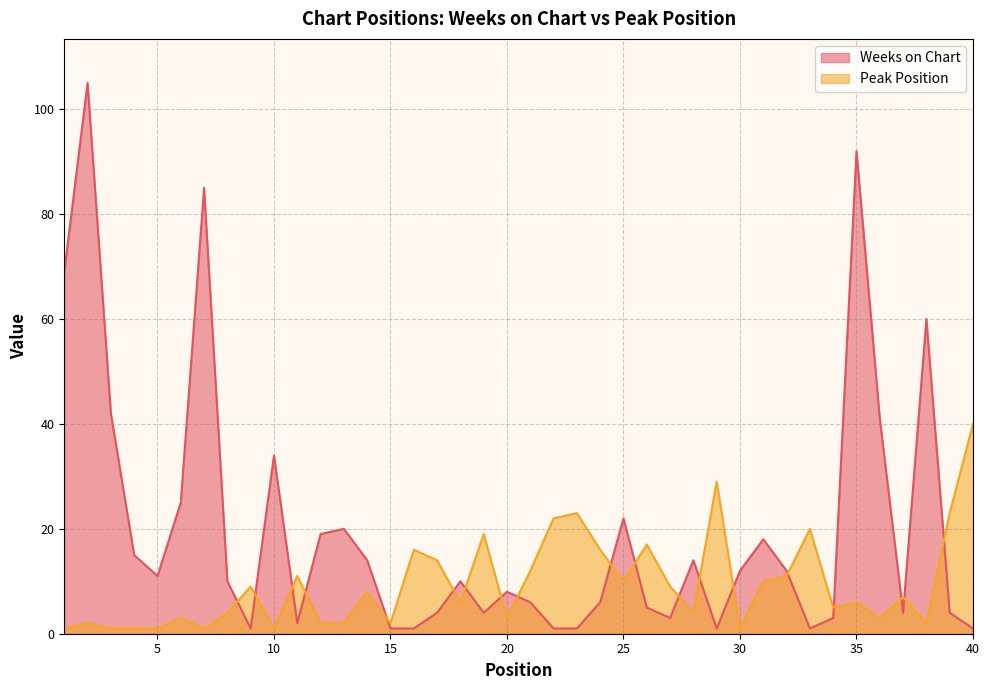

What is the sum of the Peak Position values at 35 and 8?

10